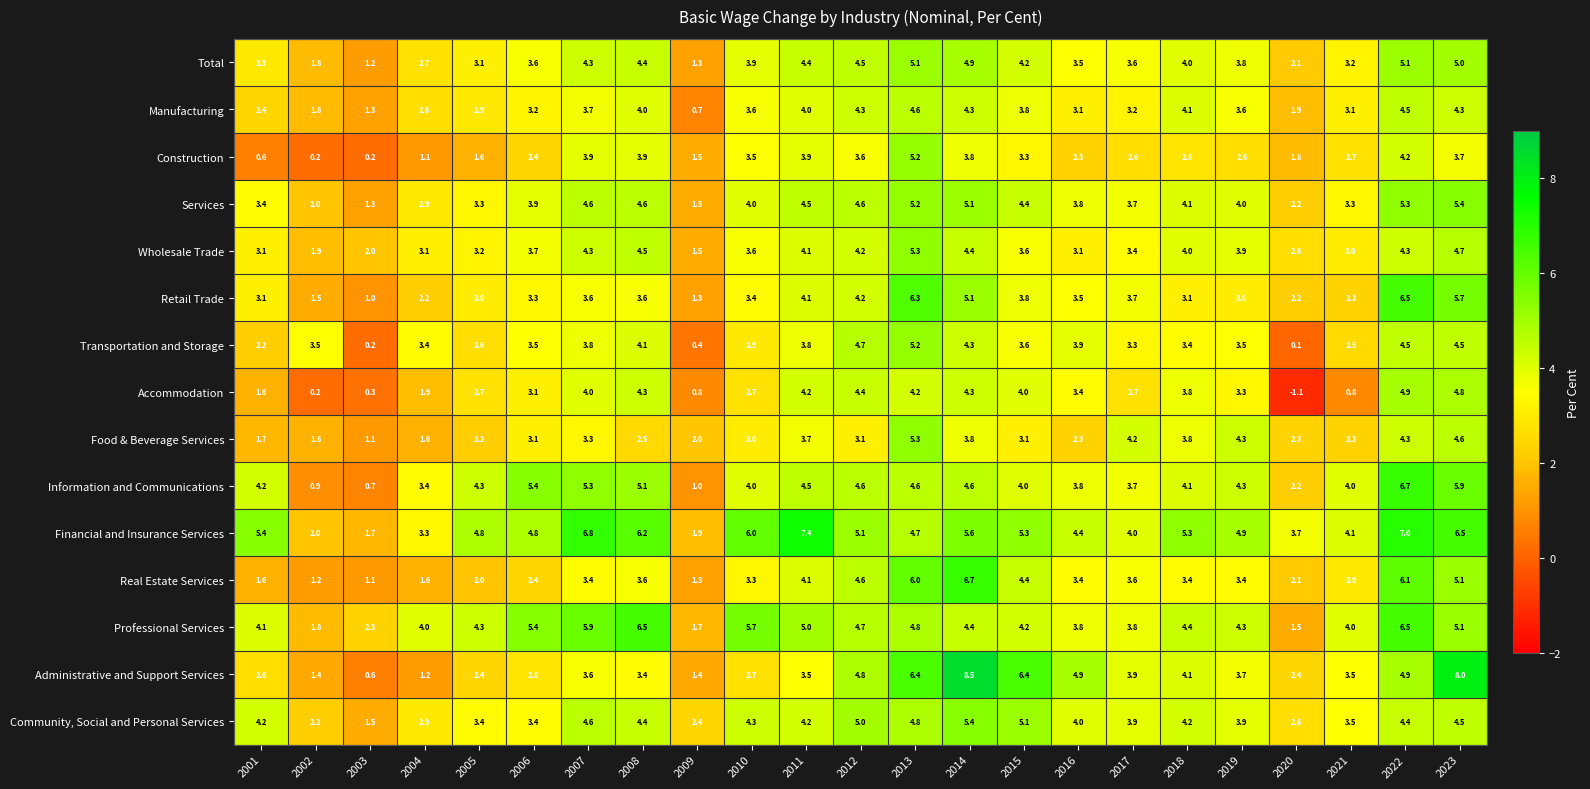

The Financial and Insurance Services series shows 6.5 at 2023. True or false?

True